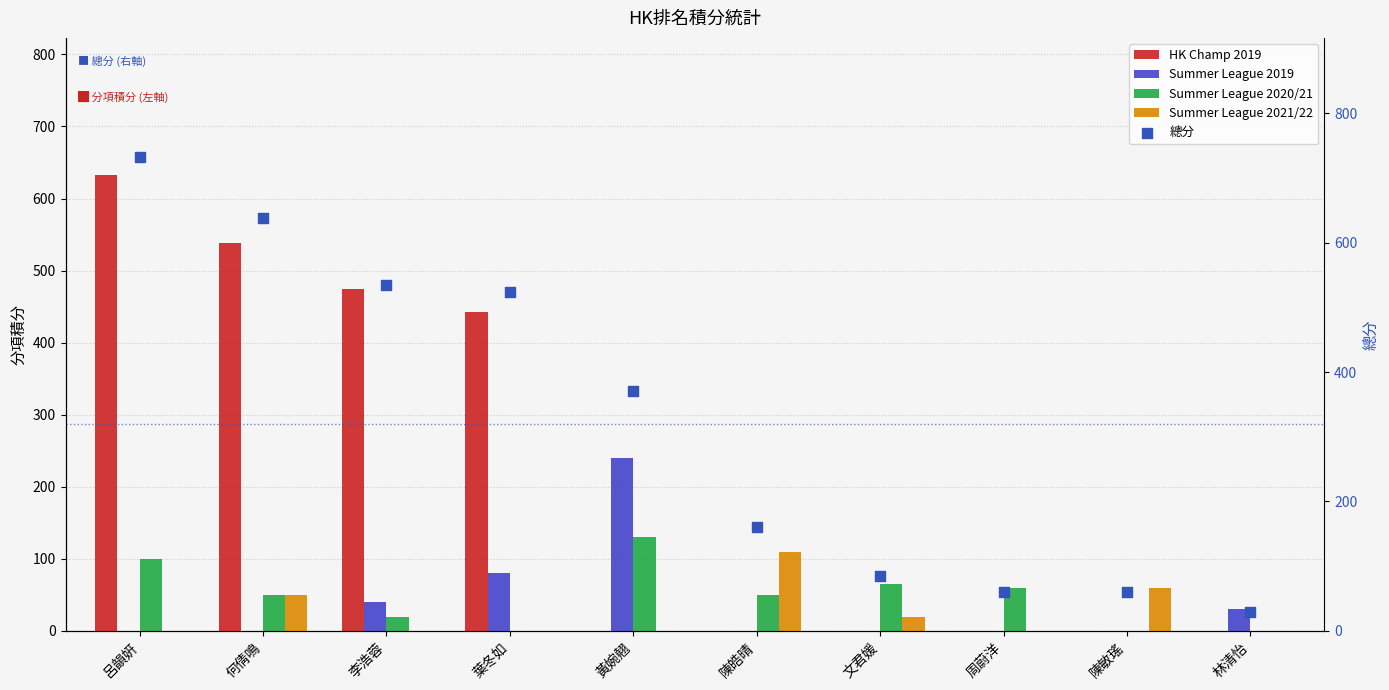

What is the total value across all series at 陳敏瑤?

120